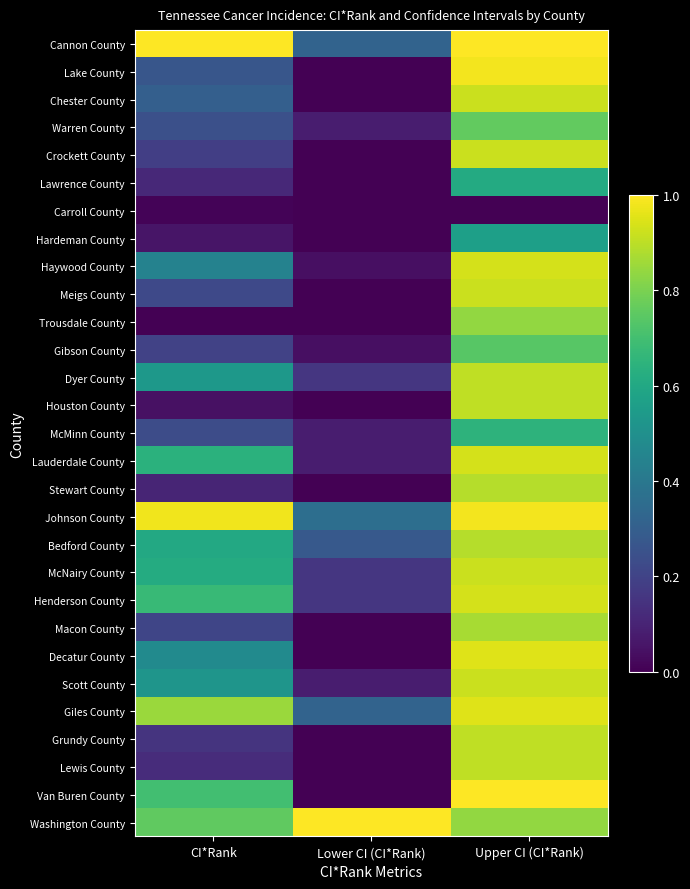

List the series in order of their peak value, lowest first.

Carroll County, Hardeman County, Lawrence County, McMinn County, Gibson County, Warren County, Trousdale County, Macon County, Stewart County, Bedford County, Dyer County, Houston County, Grundy County, Lewis County, Chester County, Crockett County, Meigs County, McNairy County, Scott County, Haywood County, Lauderdale County, Henderson County, Decatur County, Giles County, Lake County, Johnson County, Cannon County, Van Buren County, Washington County